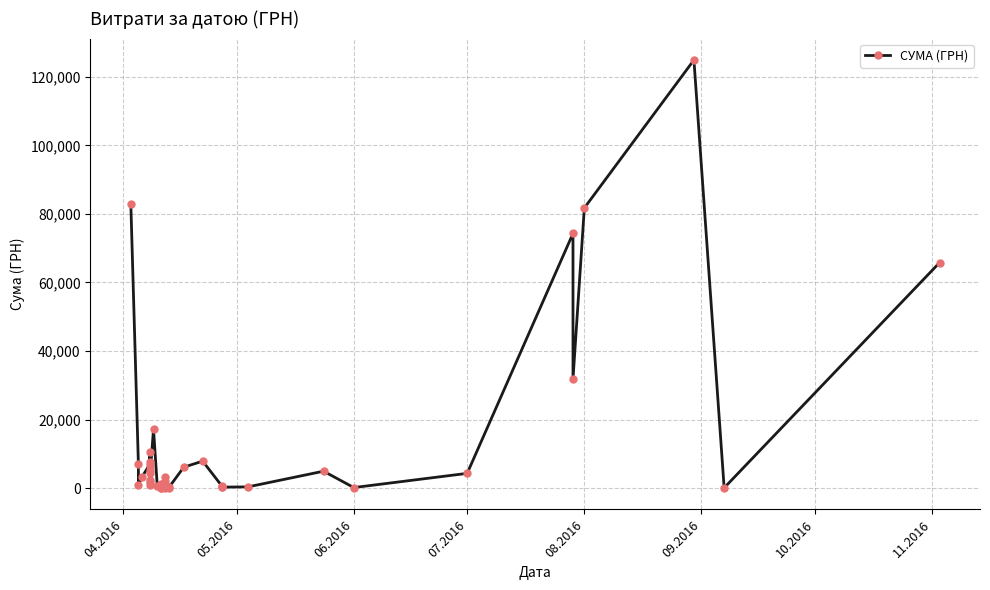

What is the value of the 26th point from the left?

6109.0